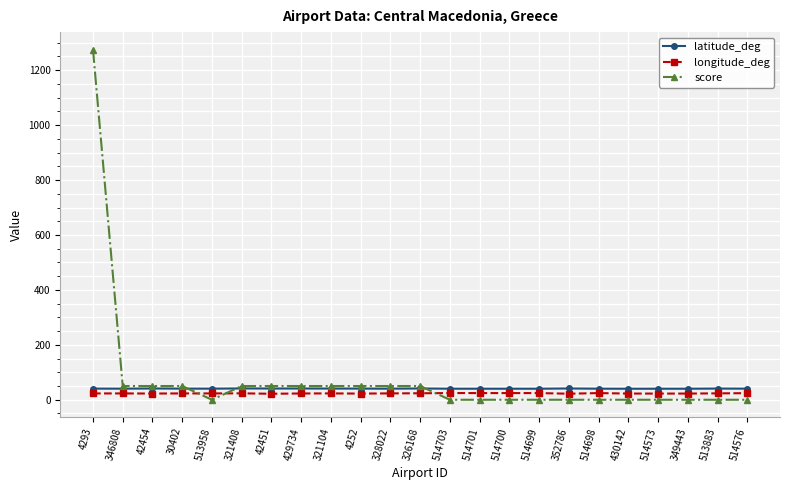

What is the average value of the score series?

77.2